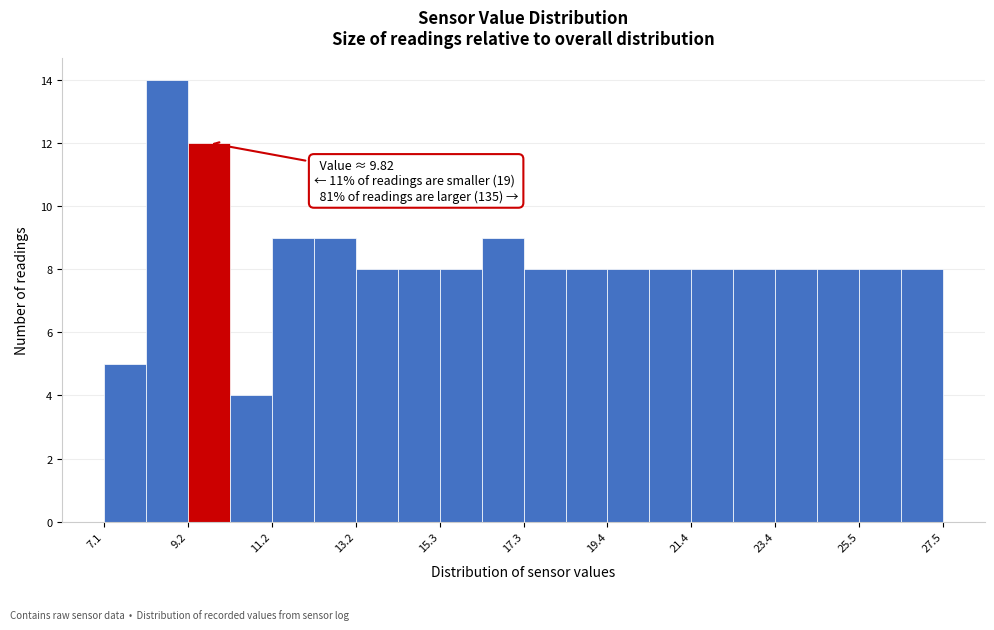

Around what value on the x-axis is the tallest bar? Give the approximate position of its centre, as read against the axis.

8.5